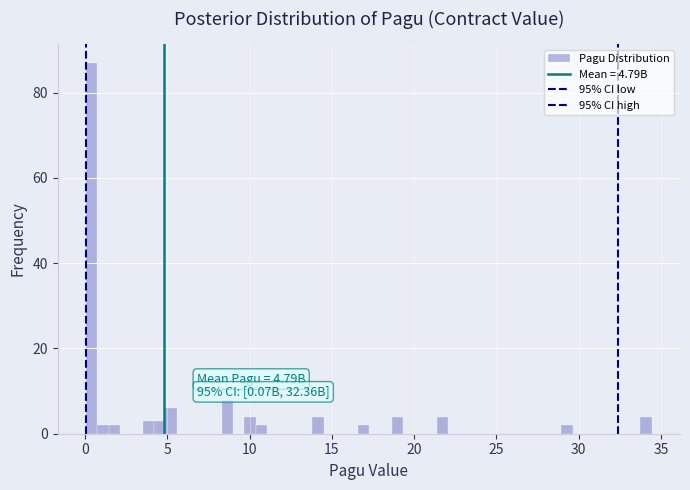

Around what value on the x-axis is the tallest bar? Give the approximate position of its centre, as read against the axis.

0.5